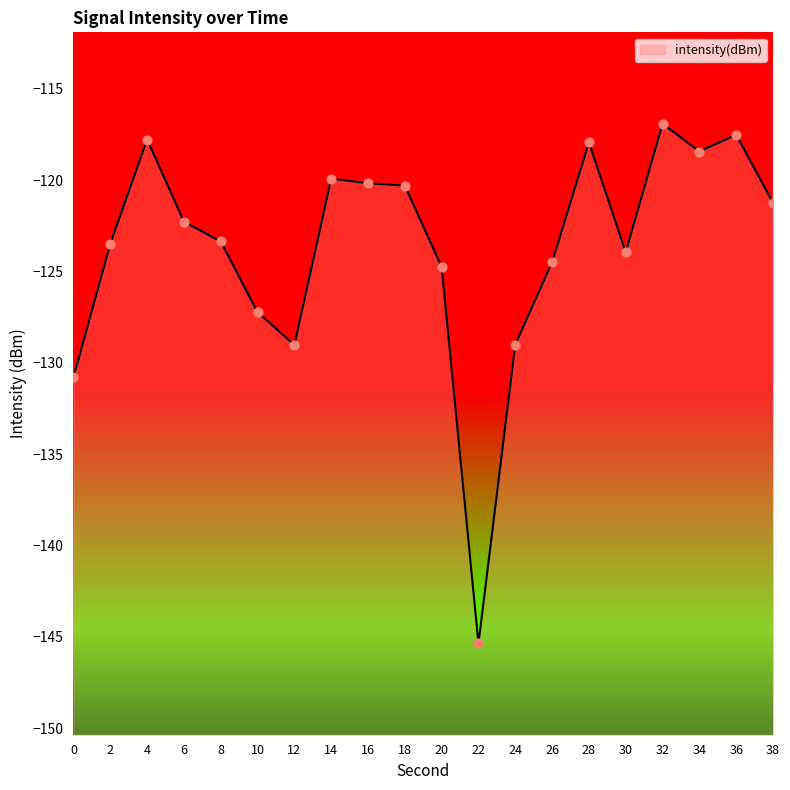

Which has a higher value, 24 or 32?

32